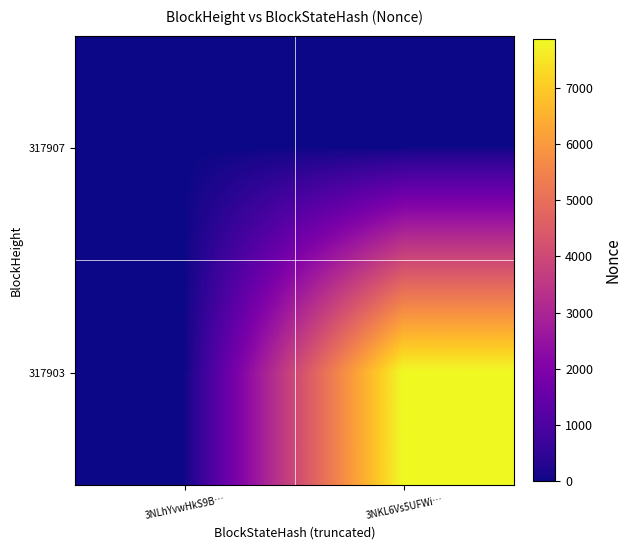

List the series in order of their peak value, lowest first.

317907, 317903